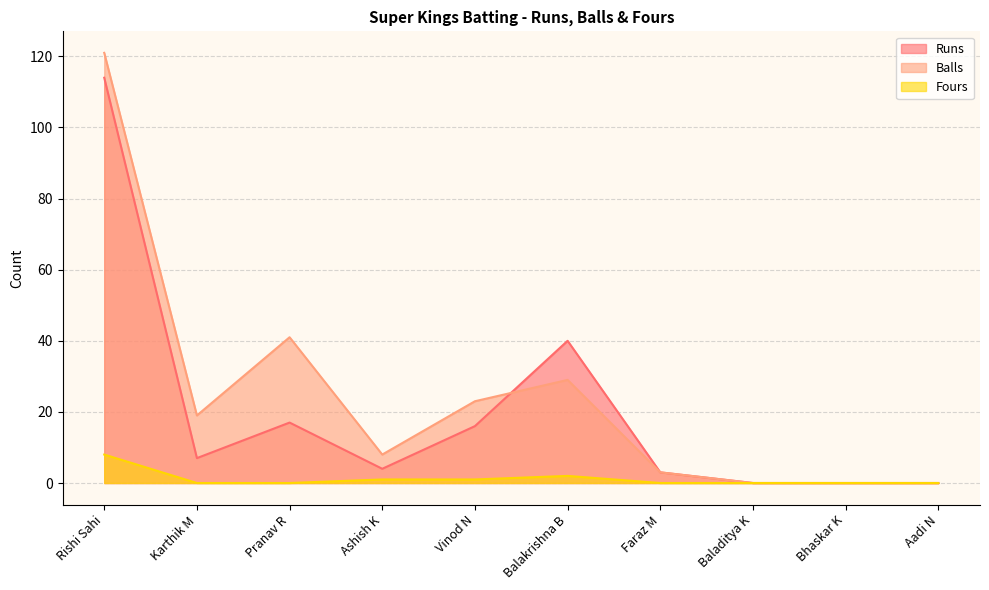

At which category is the sum across all series the highest?

Rishi Sahi